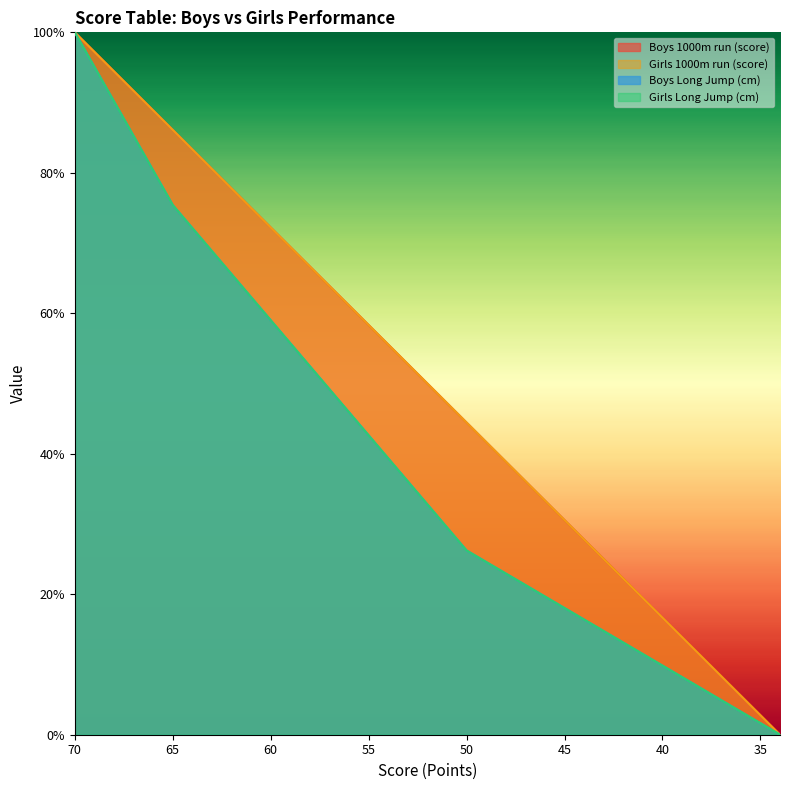

True or false: Boys 1000m run (score) and Girls Long Jump (cm) cross at least once.

False